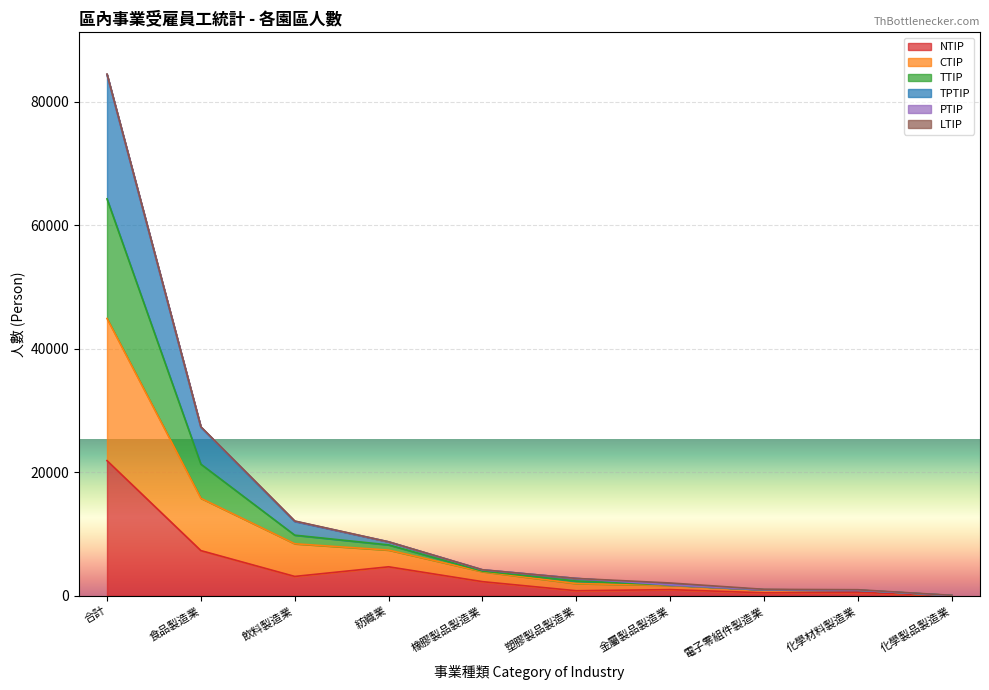

Which category has the highest value in the NTIP series?

合計